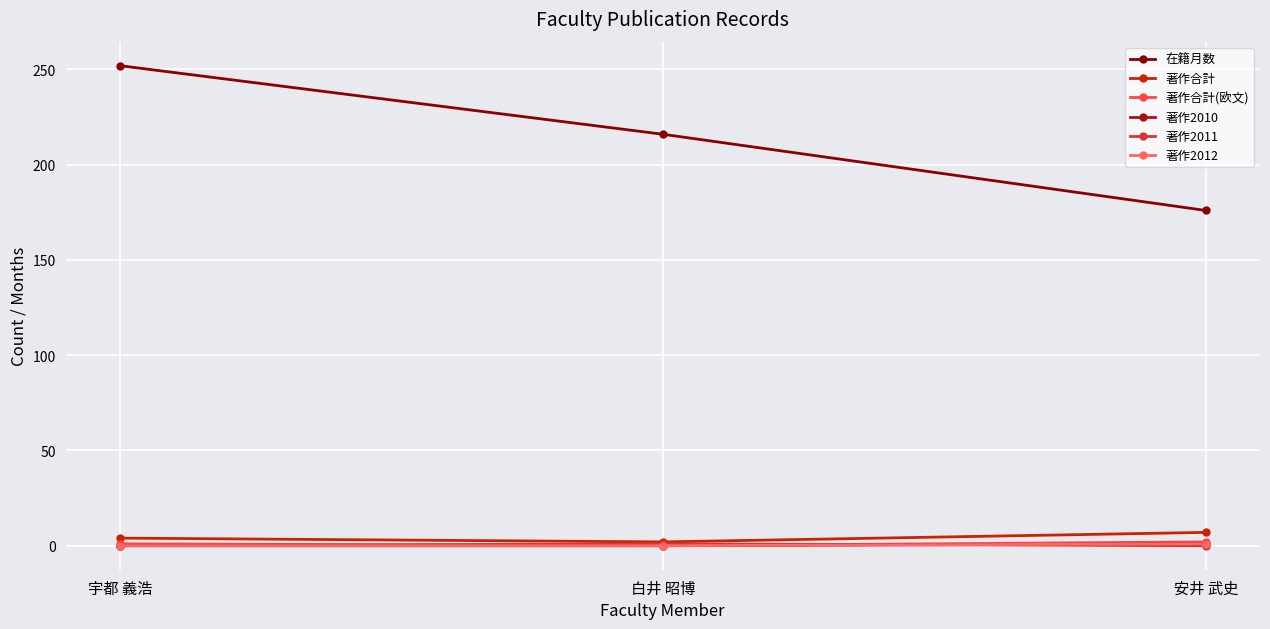

Where is 著作合計 nearest to the value 4?

宇都 義浩